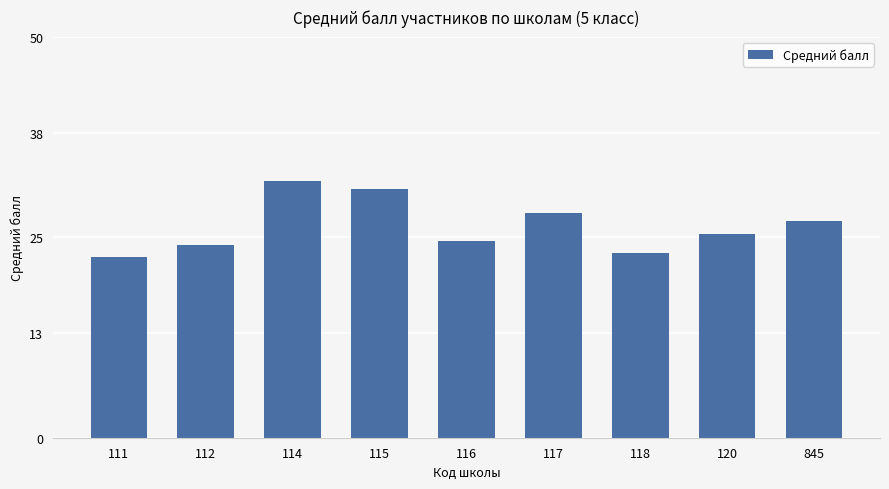

What is the value of the 5th bar from the left?

24.5